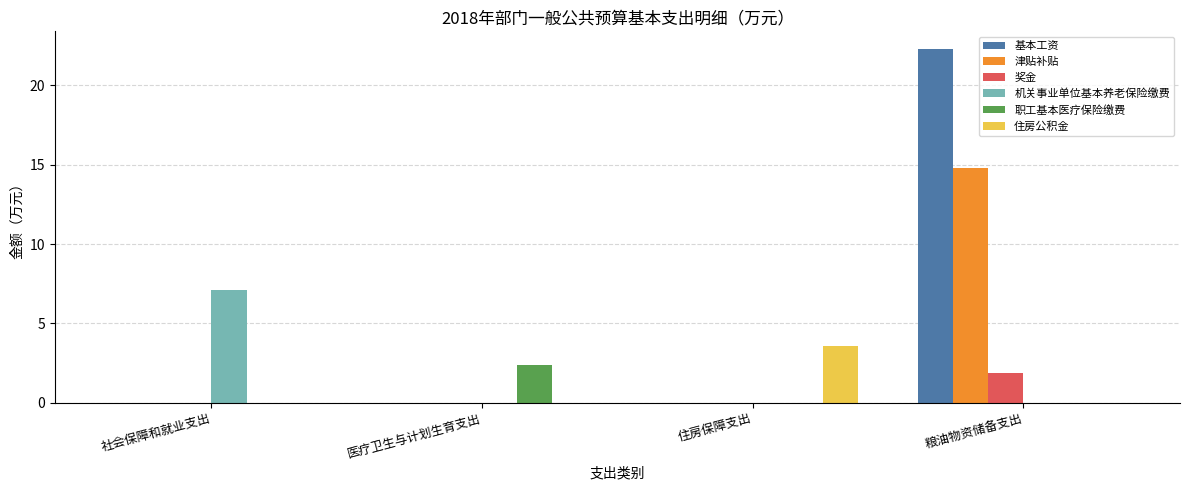

Is it true that 奖金 equals 0.0 at 住房保障支出?

True